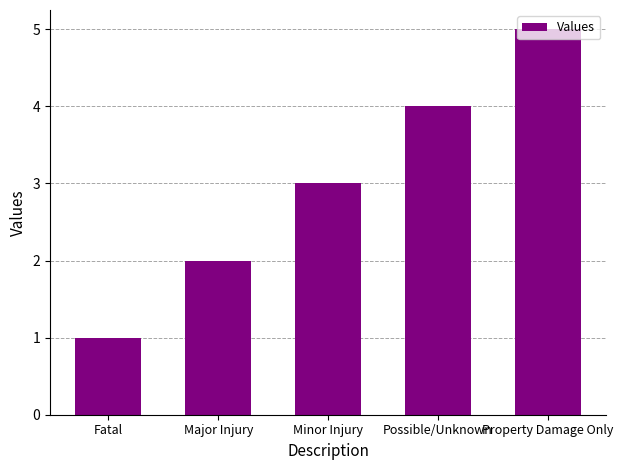

Are the bars grouped side by side (vs. stacked)?

No